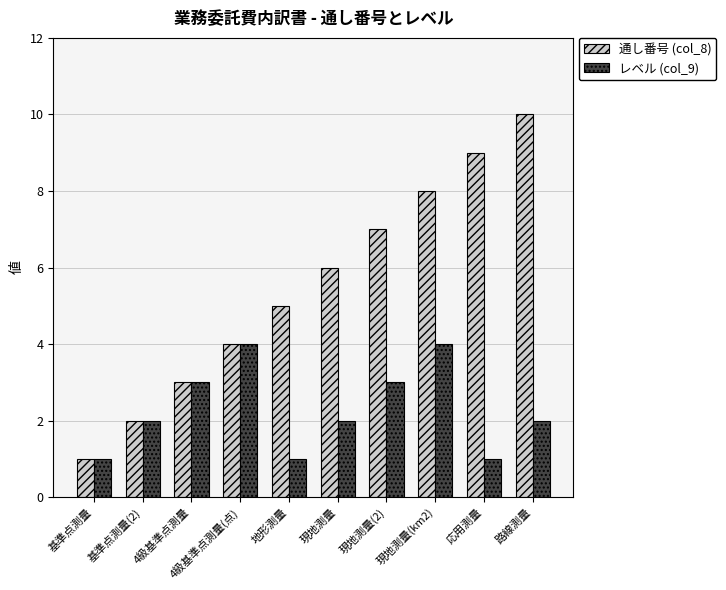

What is the difference between the 通し番号 (col_8) values at 現地測量(km2) and 路線測量?

2